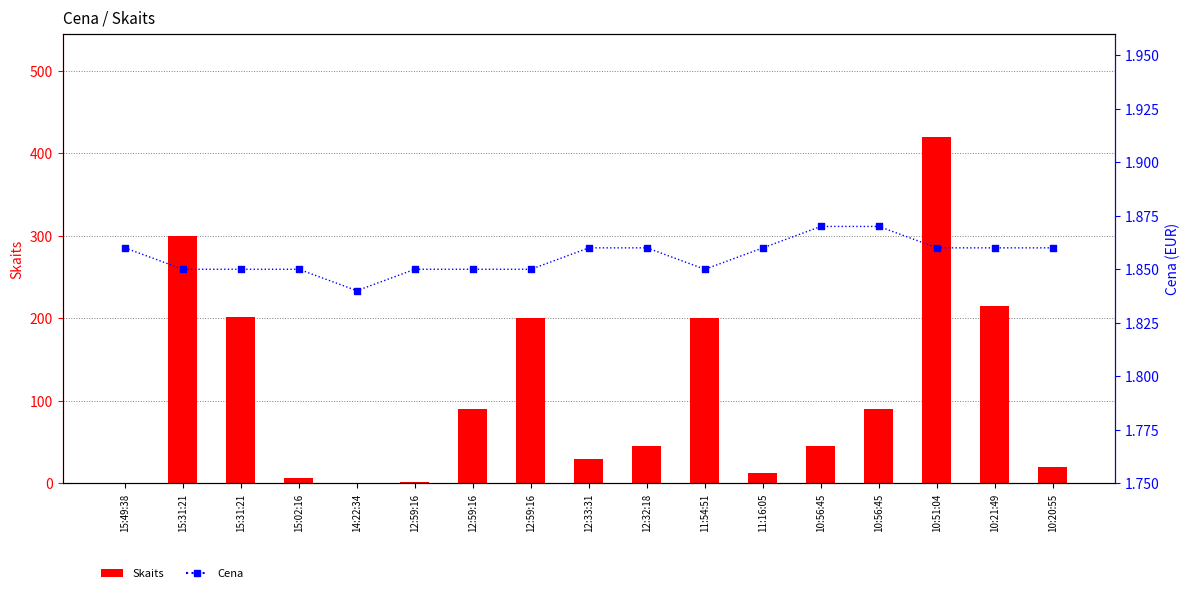

Is the value of Skaits at 11:54:51 greater than the value of Cena at 10:56:45?

Yes